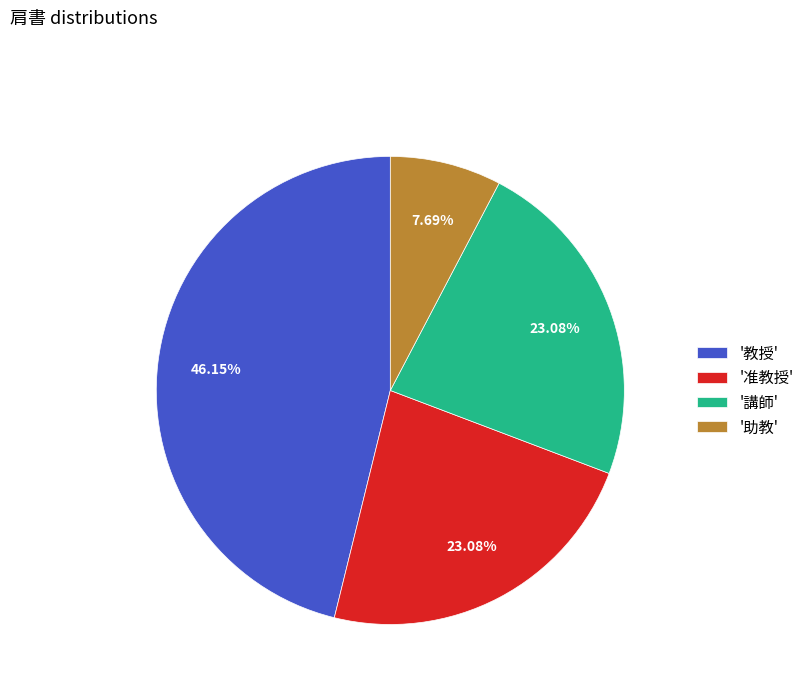

Combined, do '准教授' and '講師' account for over 50%?

No